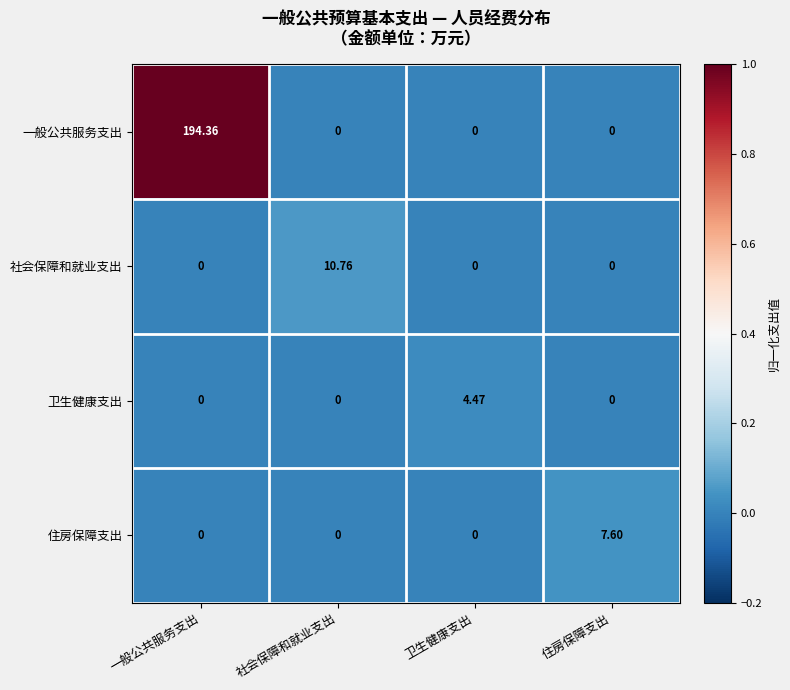

Which series changed the most between 社会保障和就业支出 and 卫生健康支出?

社会保障和就业支出